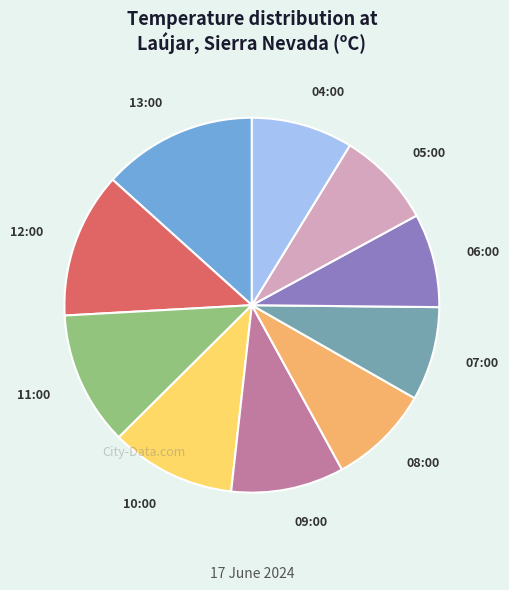

How many slices are in this pie chart?

10